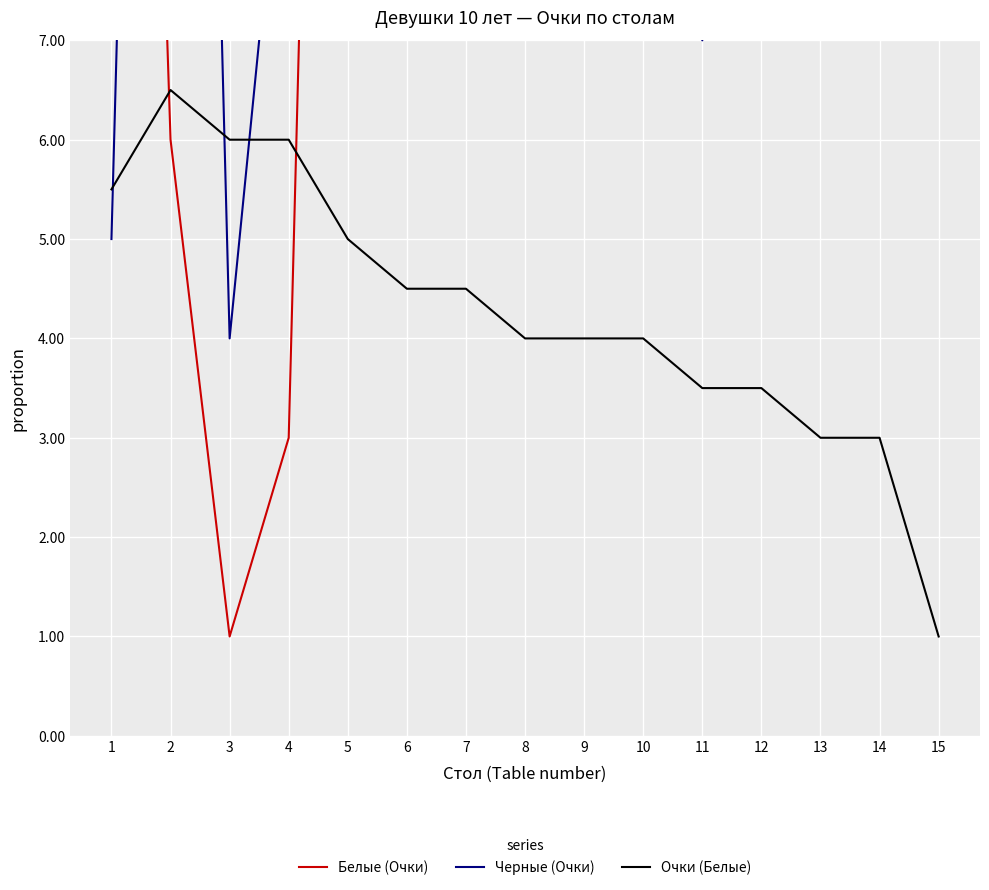

How many distinct data groups are displayed?

3